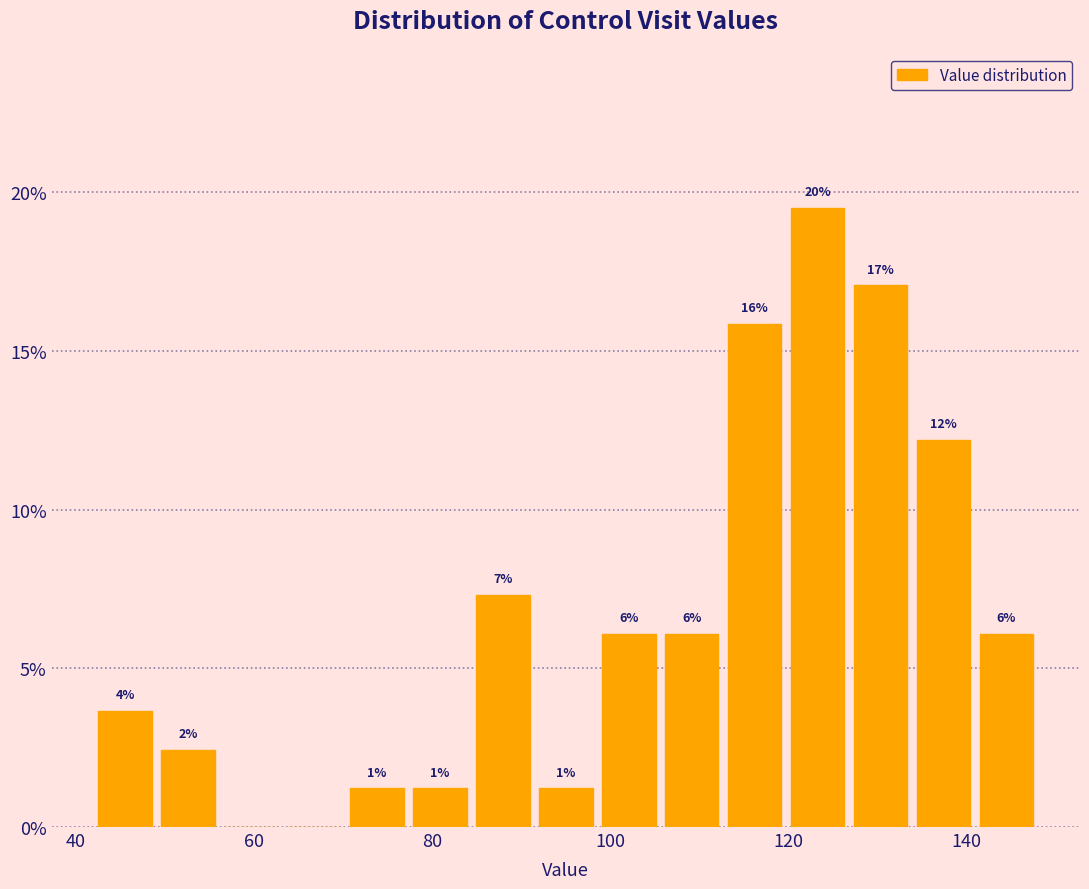

Around what value on the x-axis is the tallest bar? Give the approximate position of its centre, as read against the axis.

124